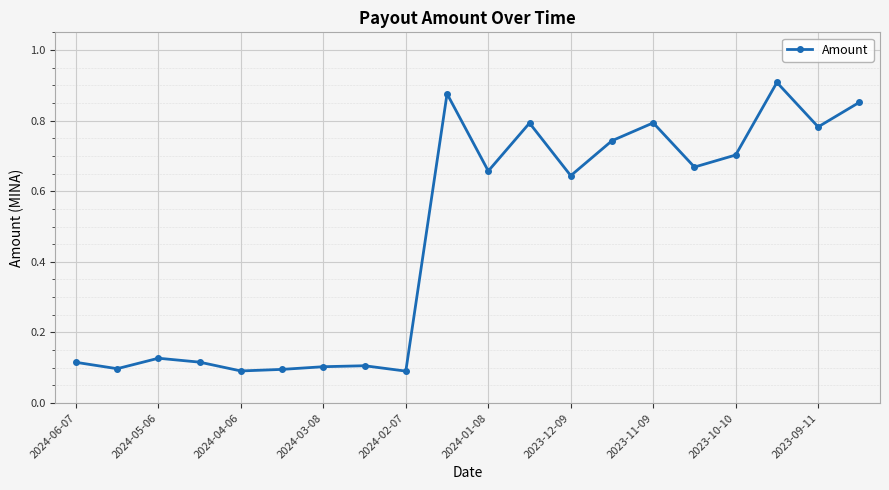

How many values are between 0 and 1?

20